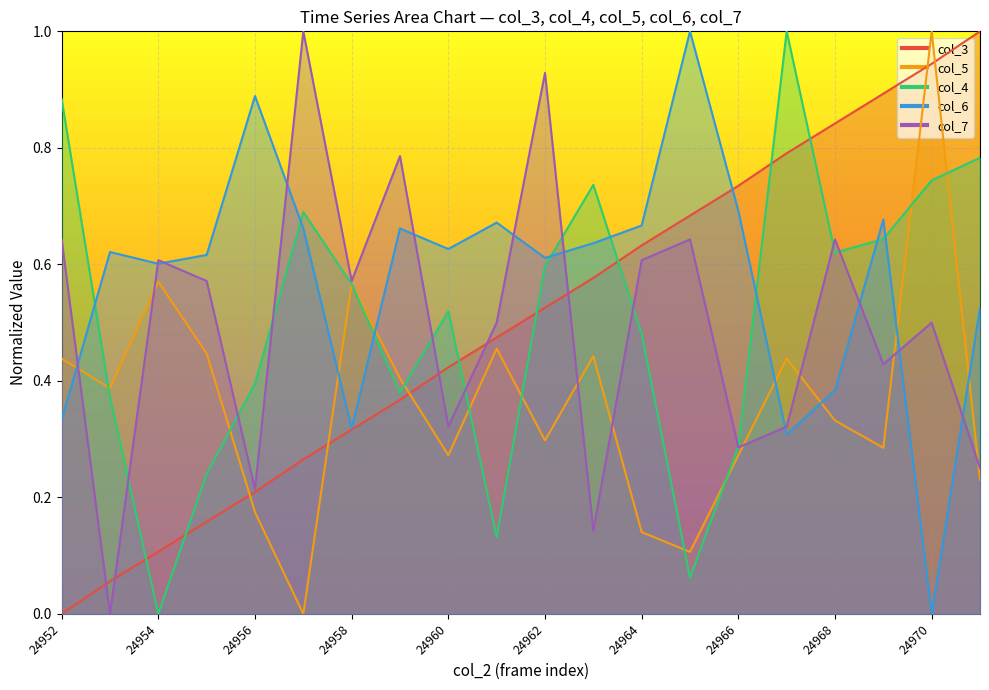

How many positive values does the col_5 series have?

19